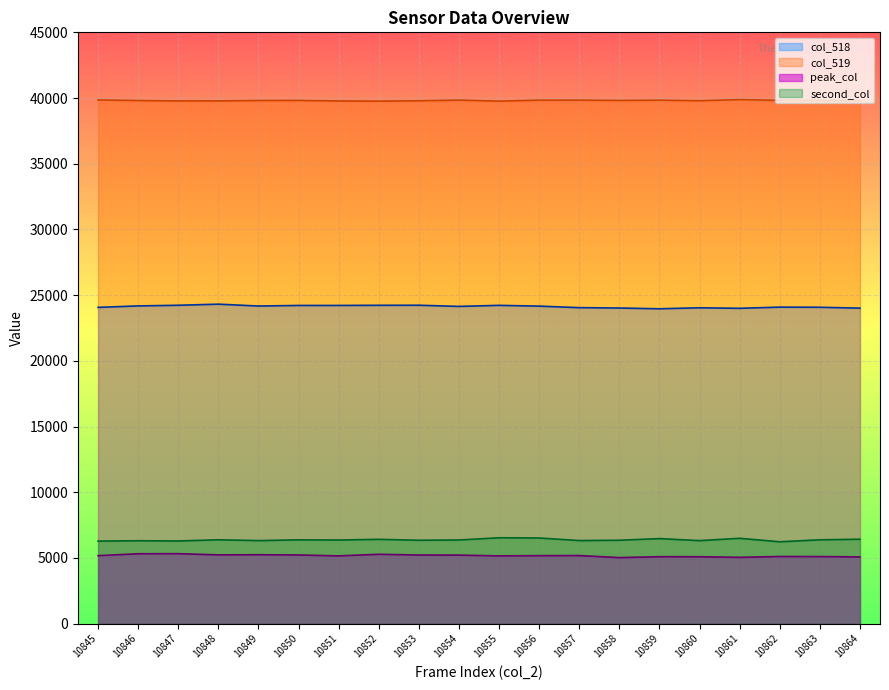

What is the difference between the col_518 values at 10858 and 10862?

68